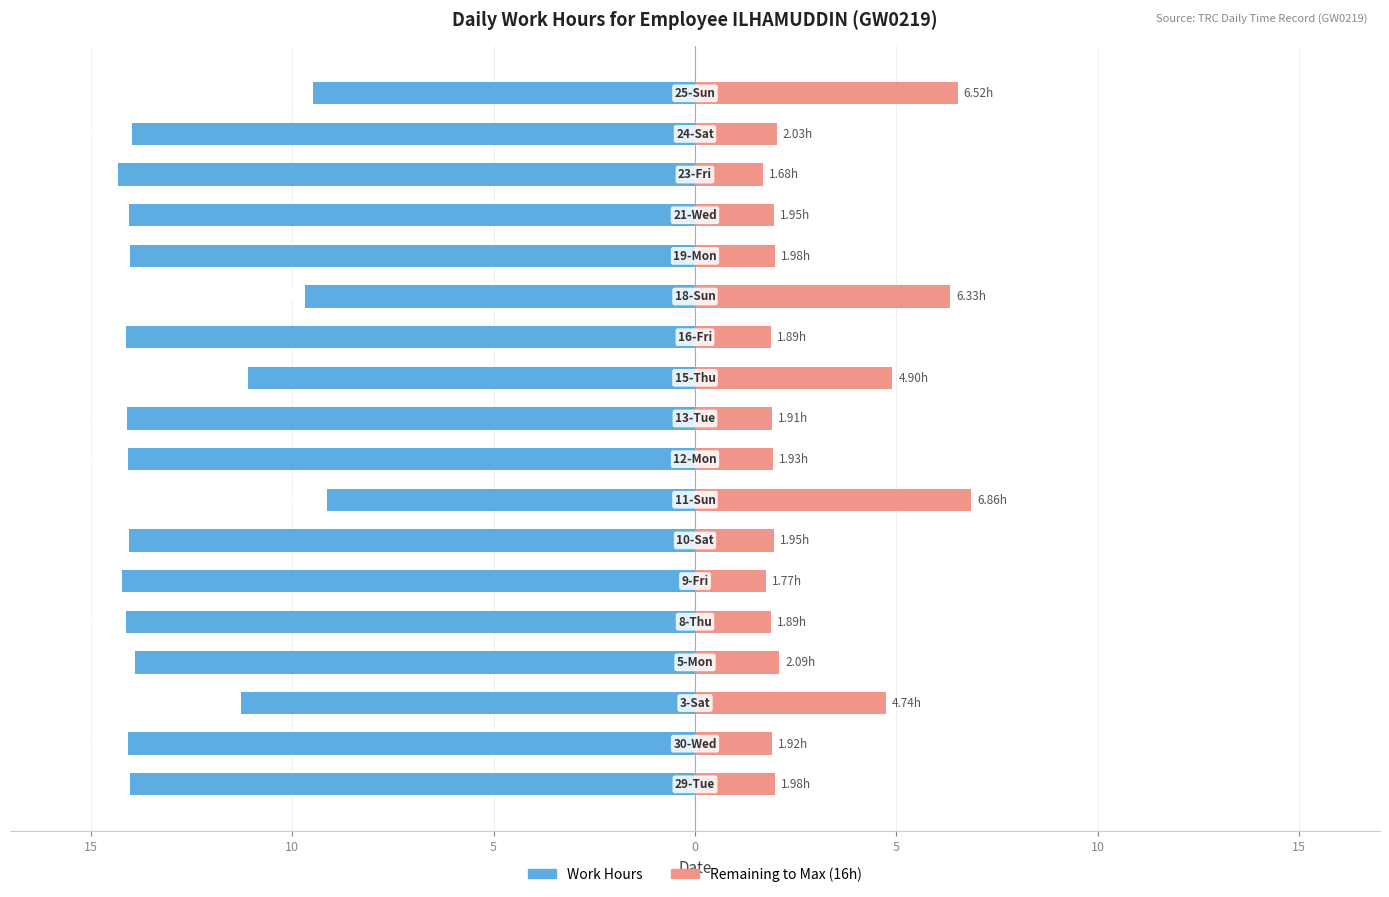

Which series has the widest spread of values?

Work Hours